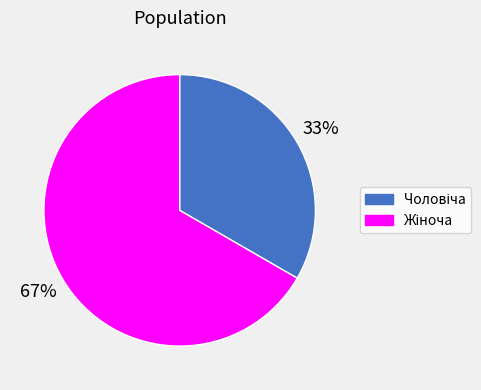

Is there a majority slice in this chart?

Yes